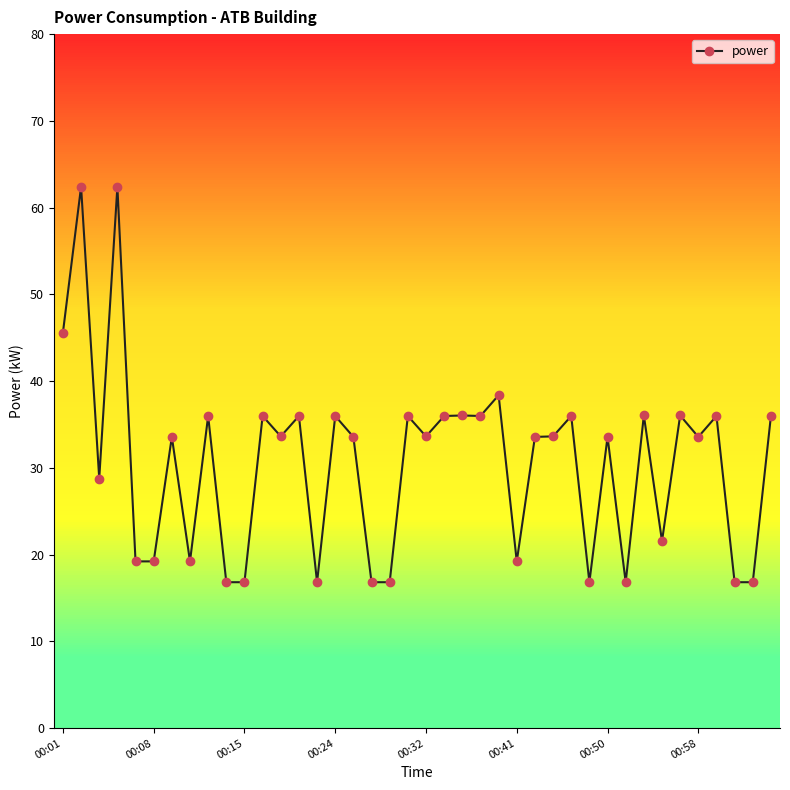

What is the difference between the maximum and minimum values?

45.6